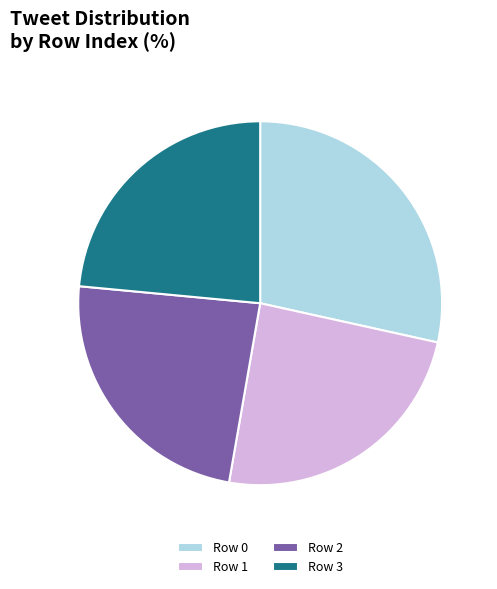

Does any single category account for the majority?

No